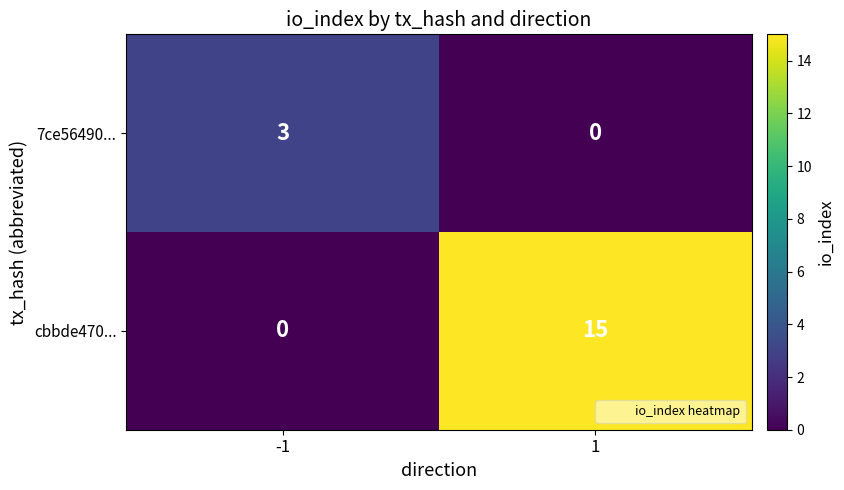

List the series in order of their peak value, highest first.

cbbde470..., 7ce56490...